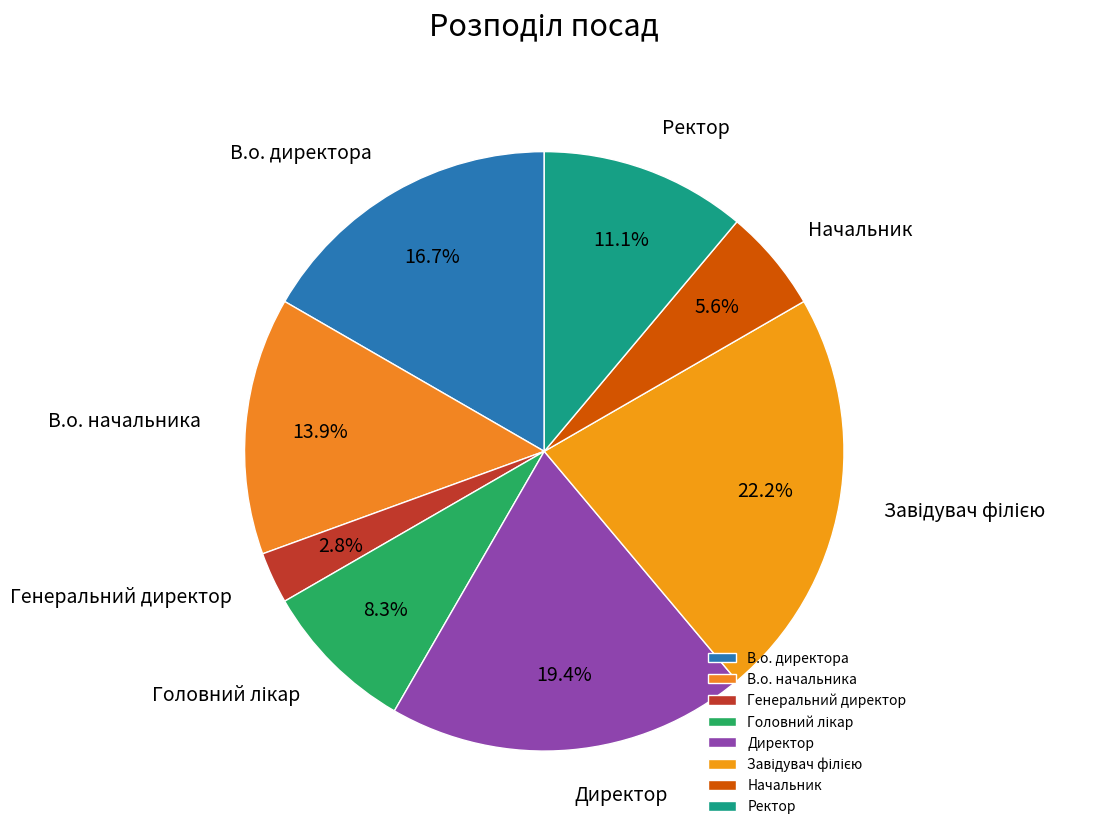

To the nearest percent, what is the difference between the В.о. начальника and Директор slice percentages?

6%